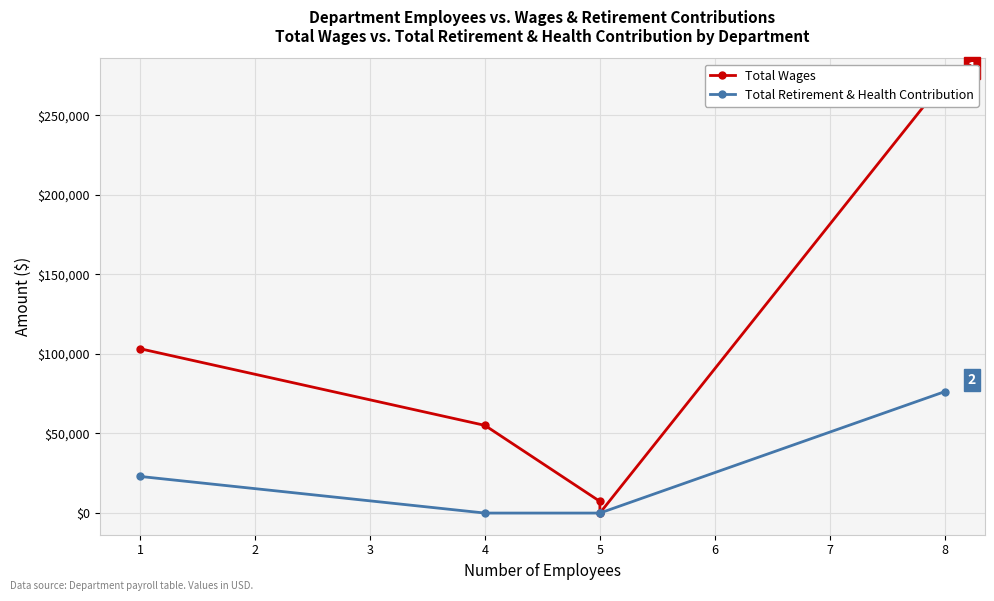

Is it true that Total Wages equals -137344 at 5?

False